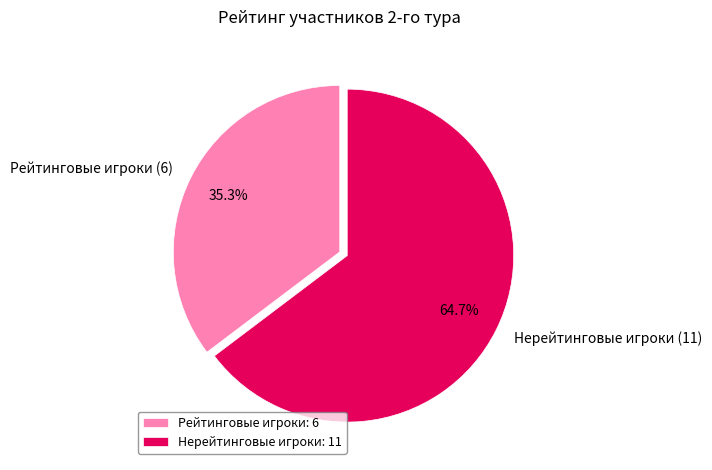

Does any single category account for the majority?

Yes